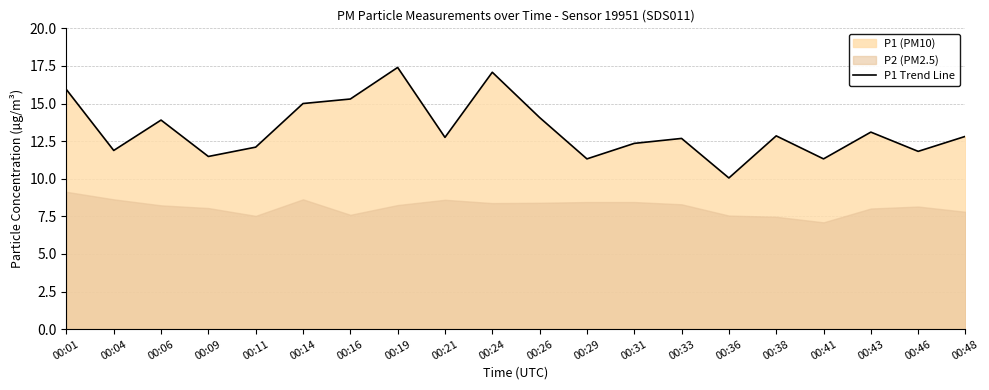

Where is the first local minimum?

00:04